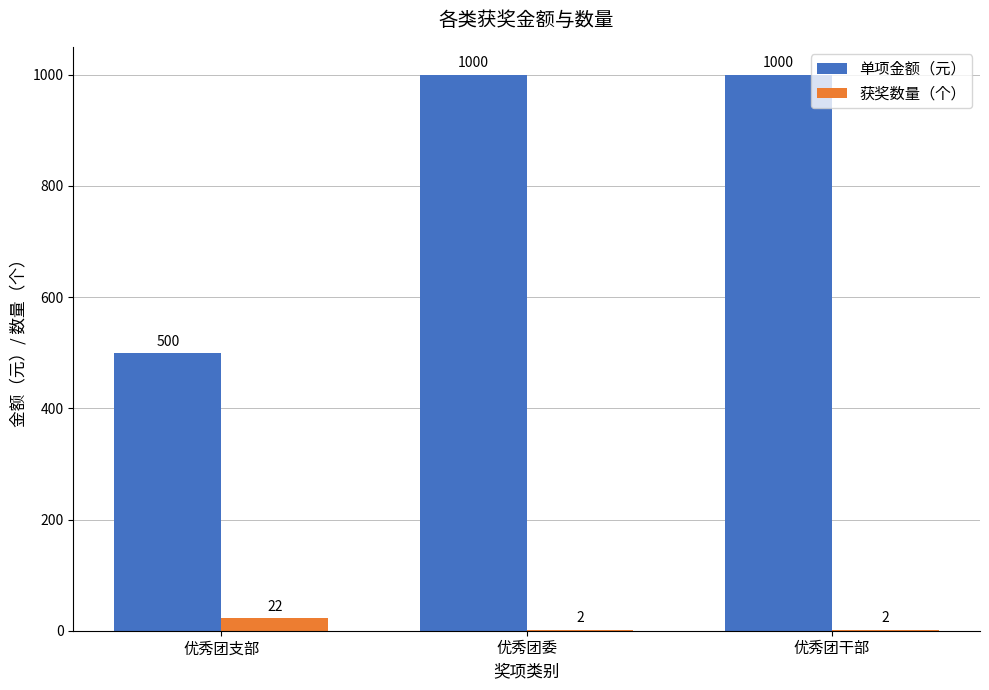

The 单项金额（元） series shows 706 at 优秀团支部. True or false?

False